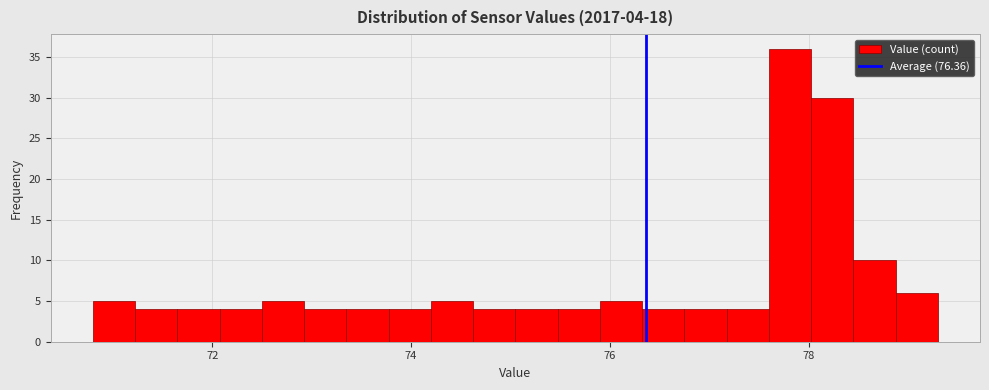

Around what value on the x-axis is the tallest bar? Give the approximate position of its centre, as read against the axis.

77.8